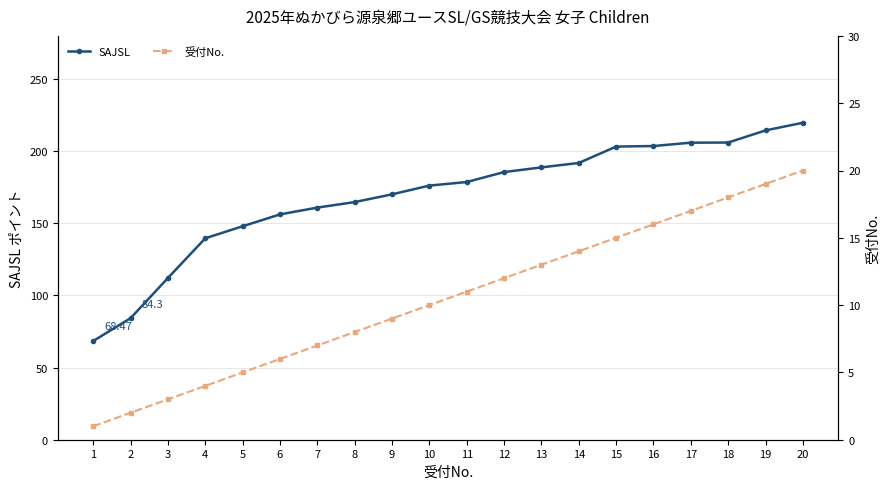

The 受付No. series shows 8.8 at 5. True or false?

False